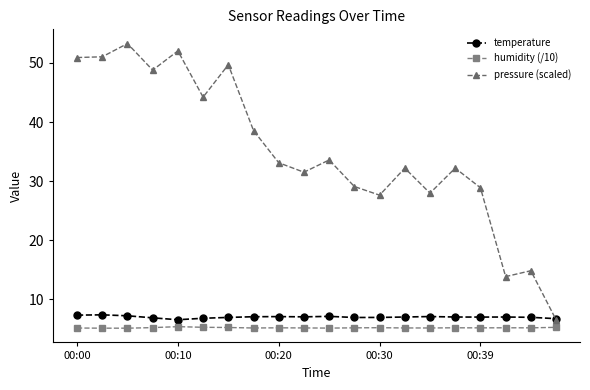

Which series has the largest total across all categories?

pressure (scaled)